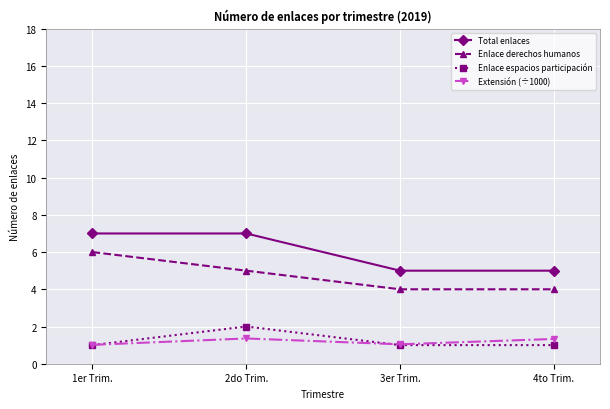

What is the greatest value displayed?

7.0